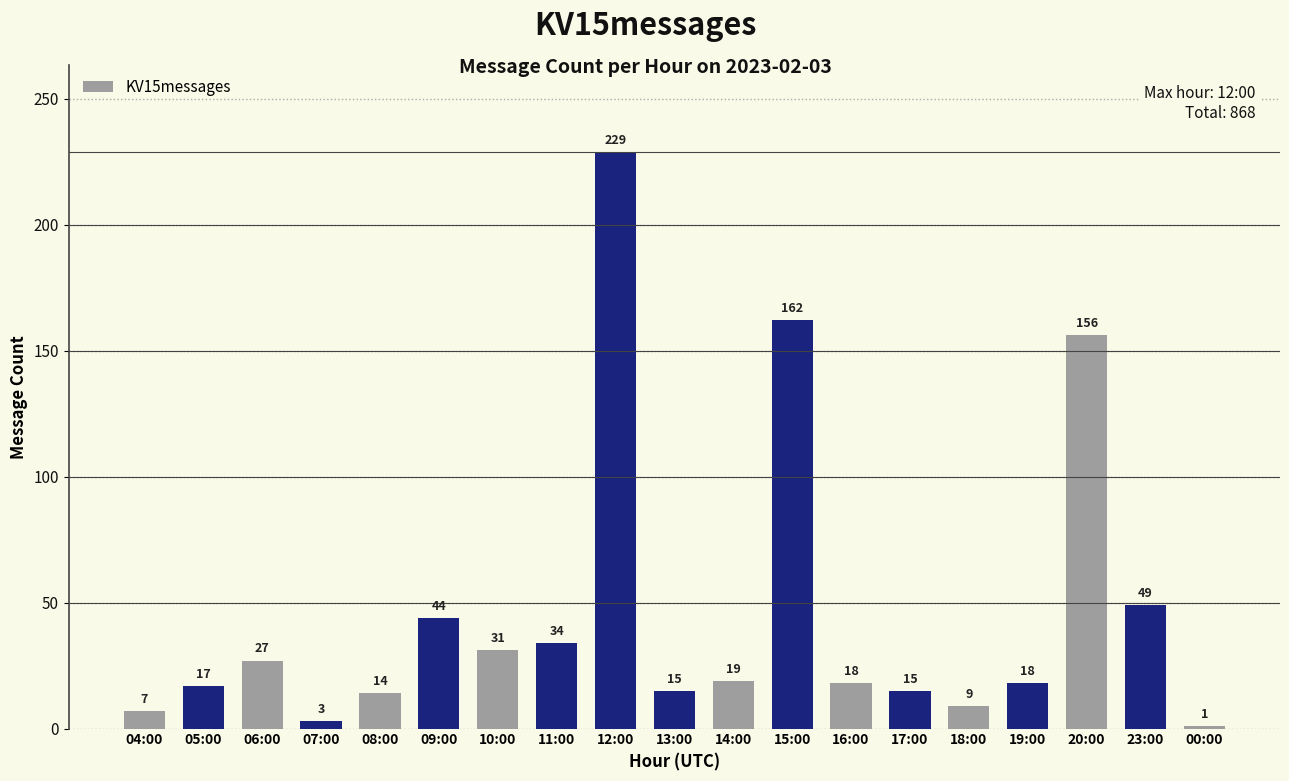

Approximately how many times larger is the value at 18:00 compared to 13:00?

0.6